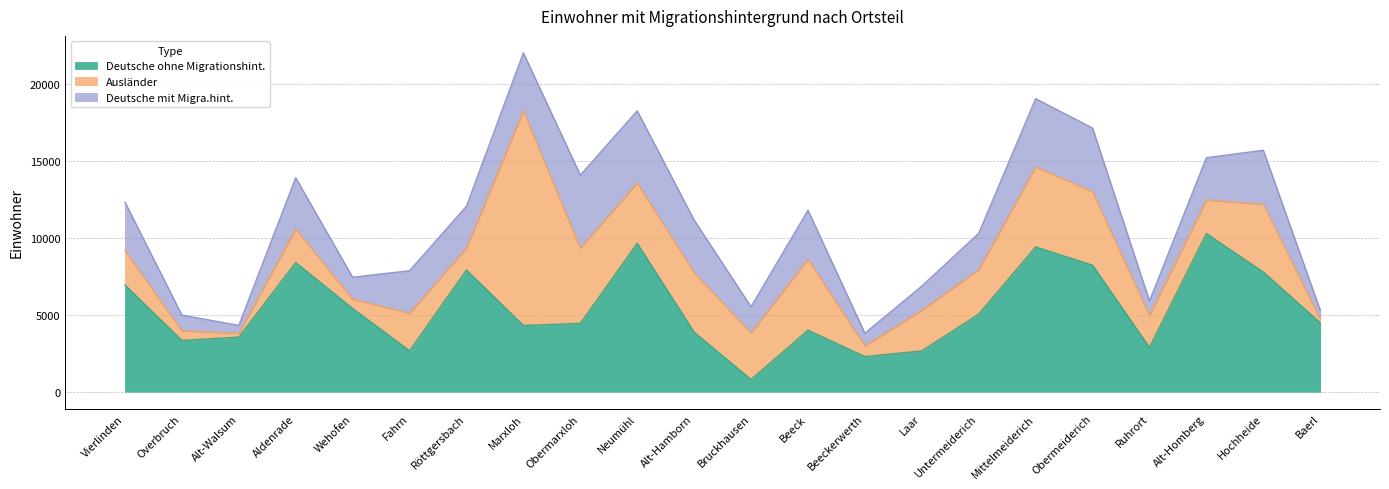

How many categories are shown in the chart?

22